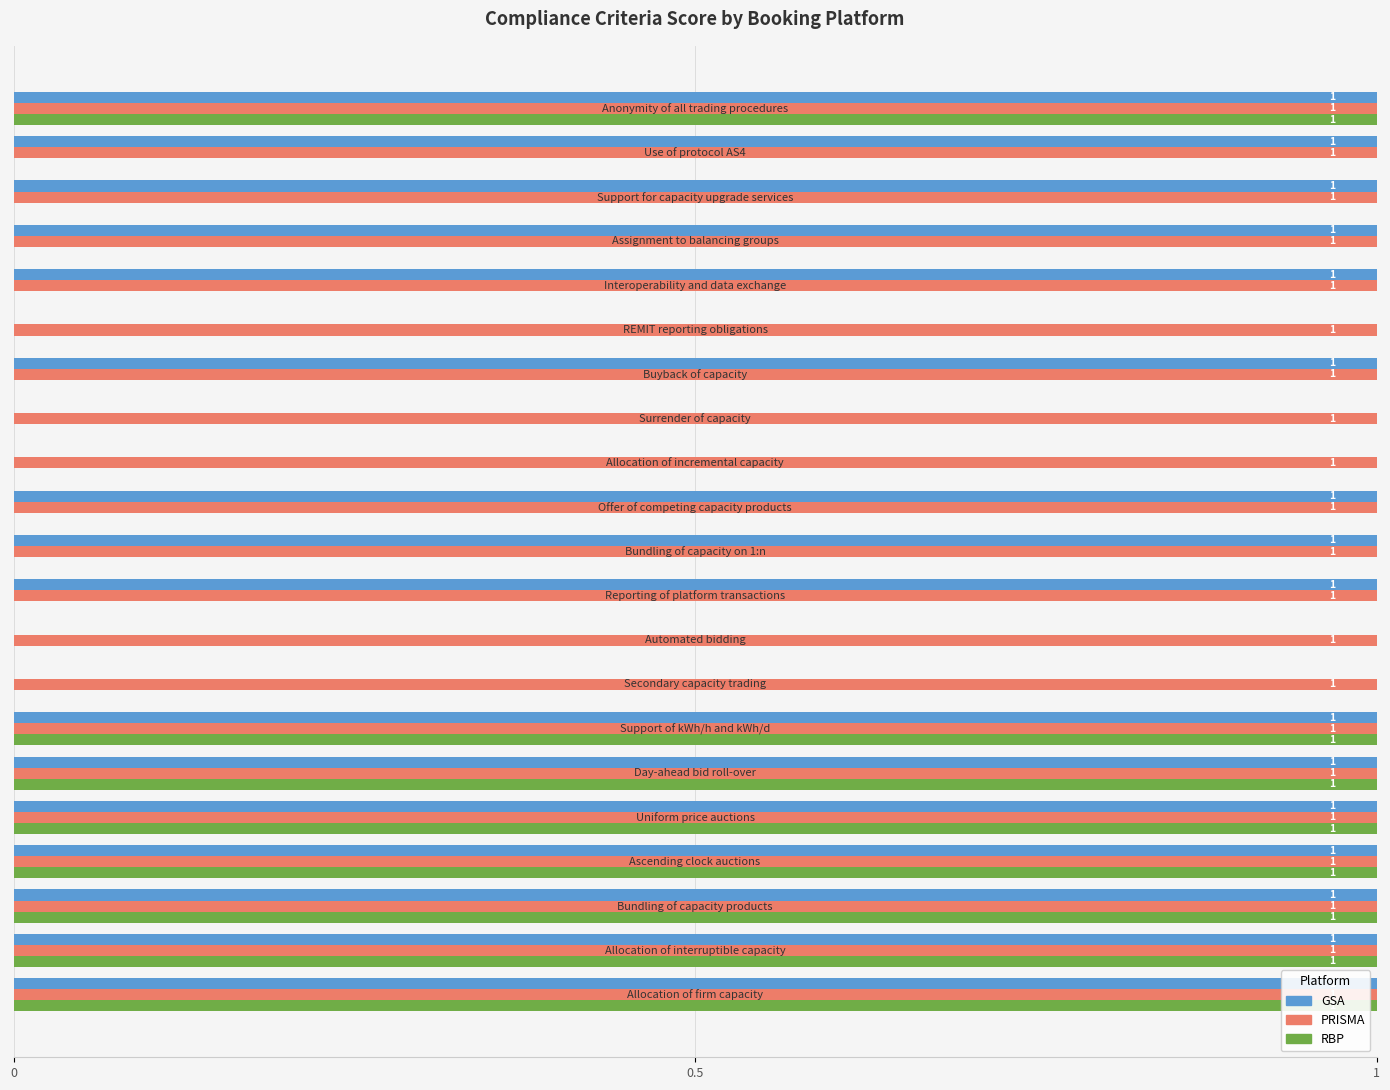

Which series has the largest total across all categories?

PRISMA